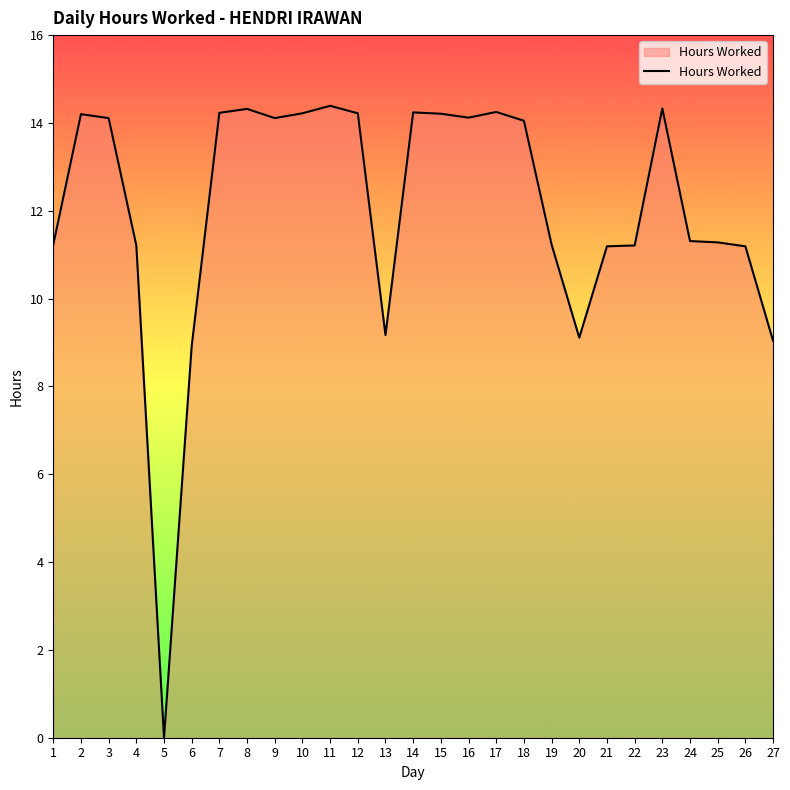

What is the difference between the values at 12 and 3?

0.1